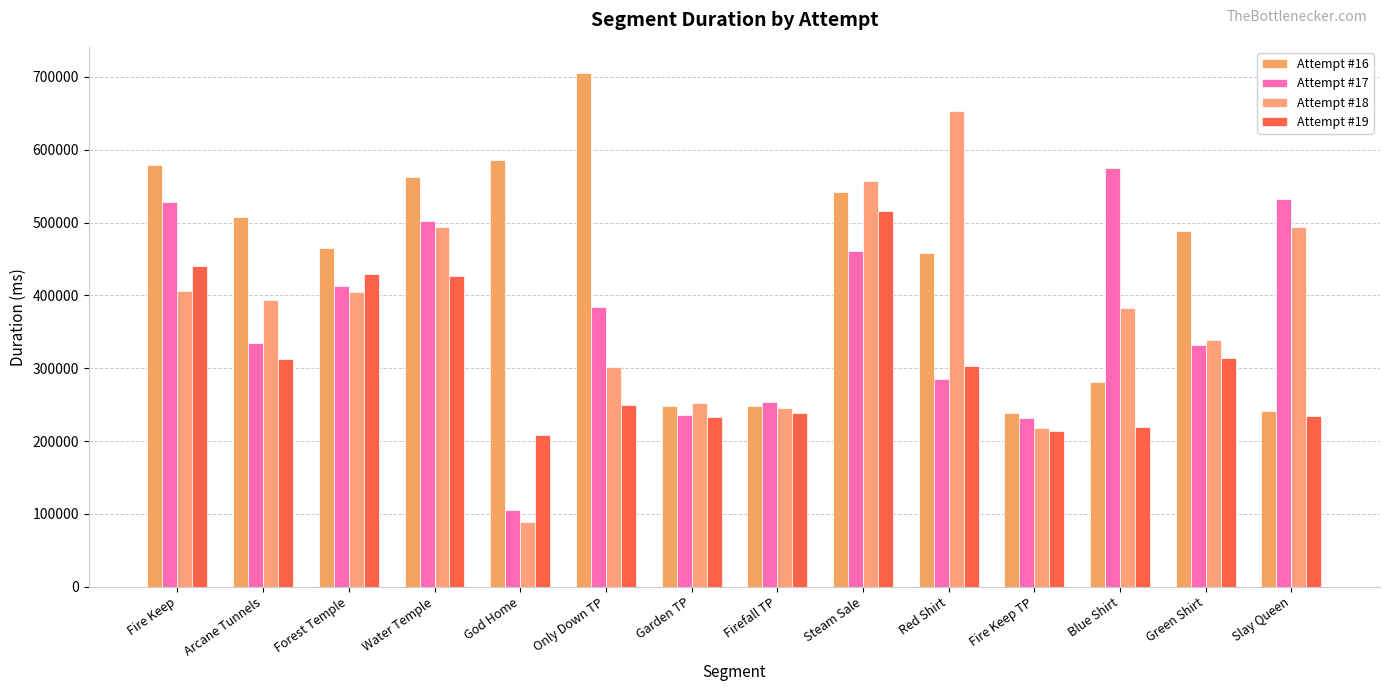

What is the approximate value of Attempt #18 at Forest Temple, to the nearest 50?

404600